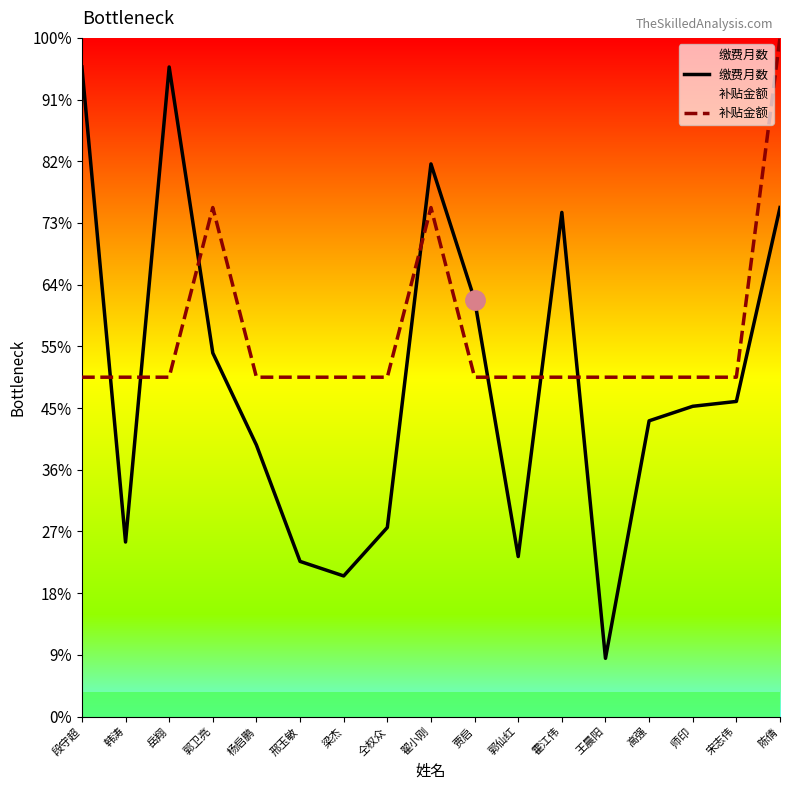

True or false: 补贴金额 has more than 1 points higher than both neighbors.

True